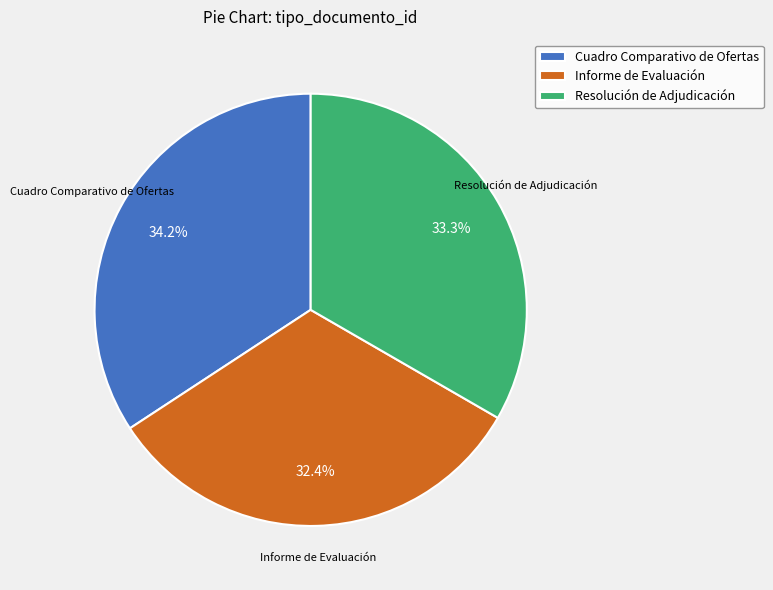

Which slice is the largest?

Cuadro Comparativo de Ofertas